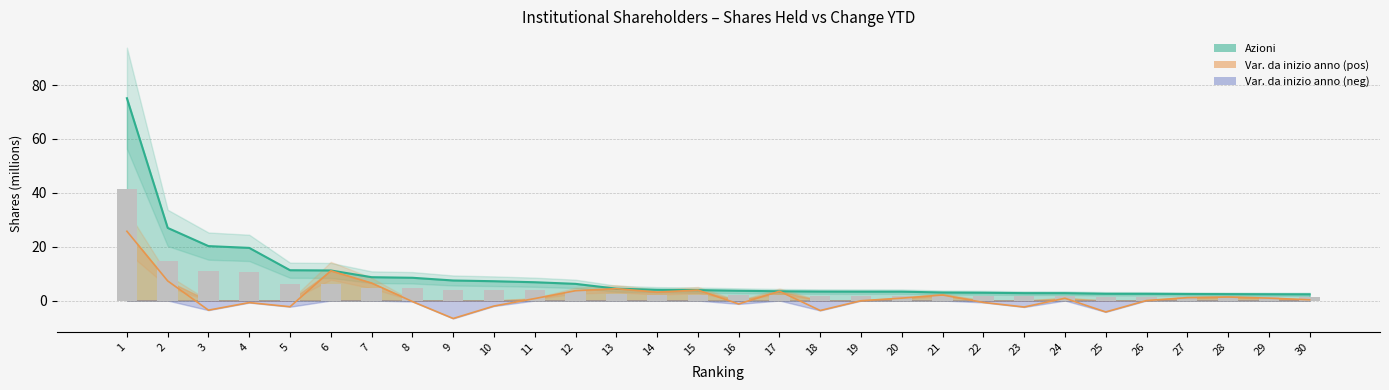

Reading left to right, list all the values displayed in this chart.

Azioni: 1=75.1	2=27.0	3=20.2	4=19.5	5=11.3	6=11.2	7=8.7	8=8.5	9=7.4	10=7.2	11=6.8	12=6.2	13=4.4	14=4.0	15=3.9	16=3.6	17=3.4	18=3.3	19=3.3	20=3.3	21=3.0	22=2.9	23=2.7	24=2.7	25=2.5	26=2.5	27=2.4	28=2.4	29=2.3	30=2.3
Var. da inizio anno: 1=25.7	2=7.3	3=-3.6	4=-0.8	5=-2.3	6=11.0	7=6.5	8=-0.4	9=-6.7	10=-2.0	11=0.7	12=3.6	13=4.4	14=3.1	15=3.9	16=-1.3	17=3.4	18=-3.7	19=-0.1	20=0.9	21=2.1	22=-0.7	23=-2.4	24=0.8	25=-4.2	26=0.0	27=1.1	28=1.3	29=0.9	30=0.3